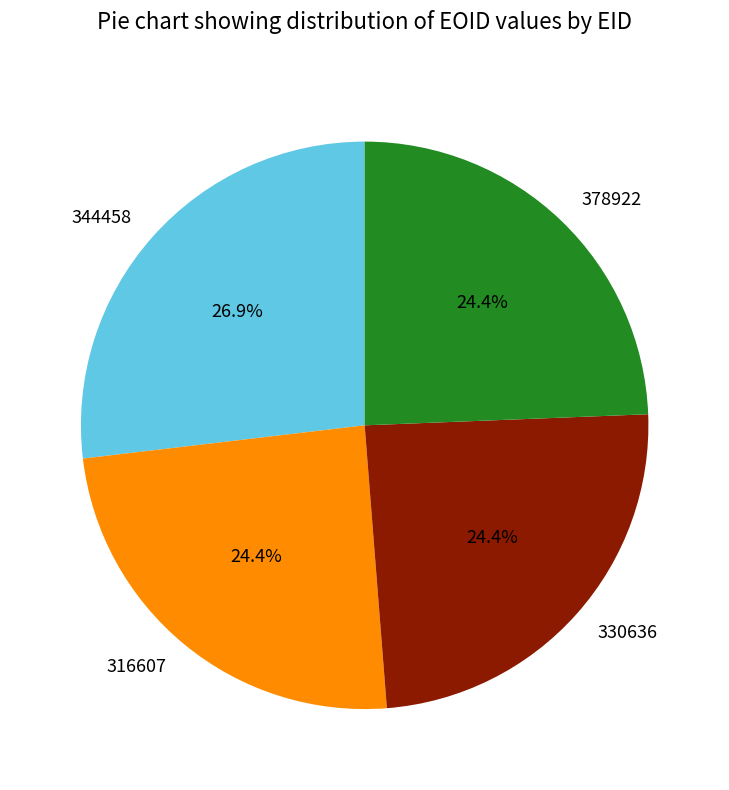

To the nearest percent, what is the difference between the largest and smallest slice percentages?

2%